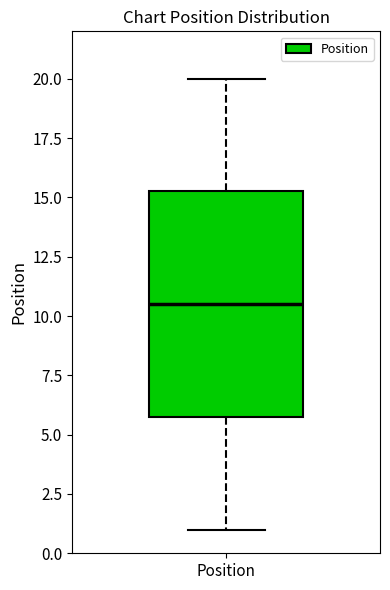

Where is the upper edge of the box for Position on the y-axis? The values are not printed on the chart, so give them approximately, as read against the axis.

15.5